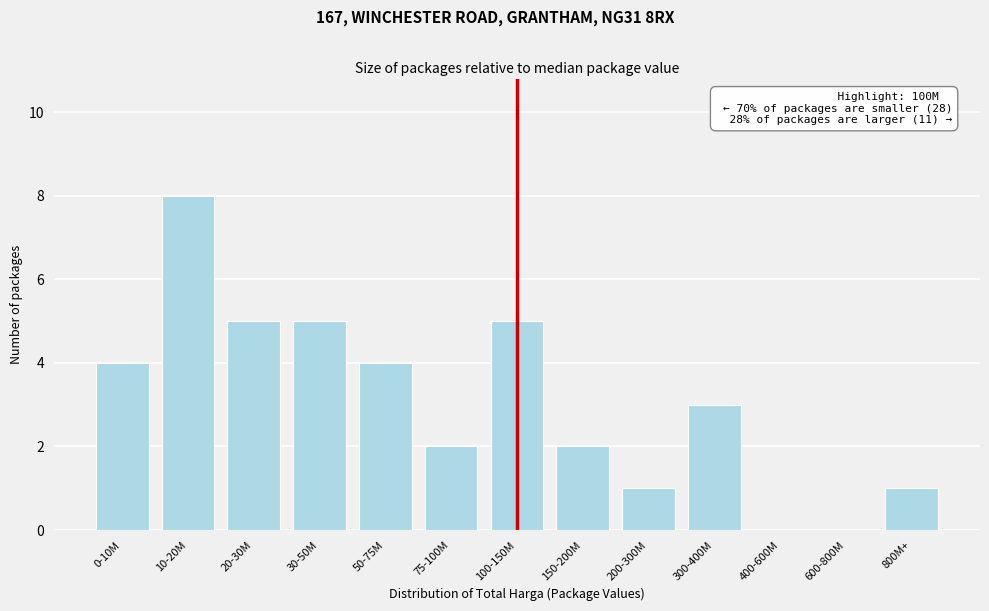

Reading left to right, list all the values displayed in this chart.

0-10M=4	10-20M=8	20-30M=5	30-50M=5	50-75M=4	75-100M=2	100-150M=5	150-200M=2	200-300M=1	300-400M=3	400-600M=0	600-800M=0	800M+=1